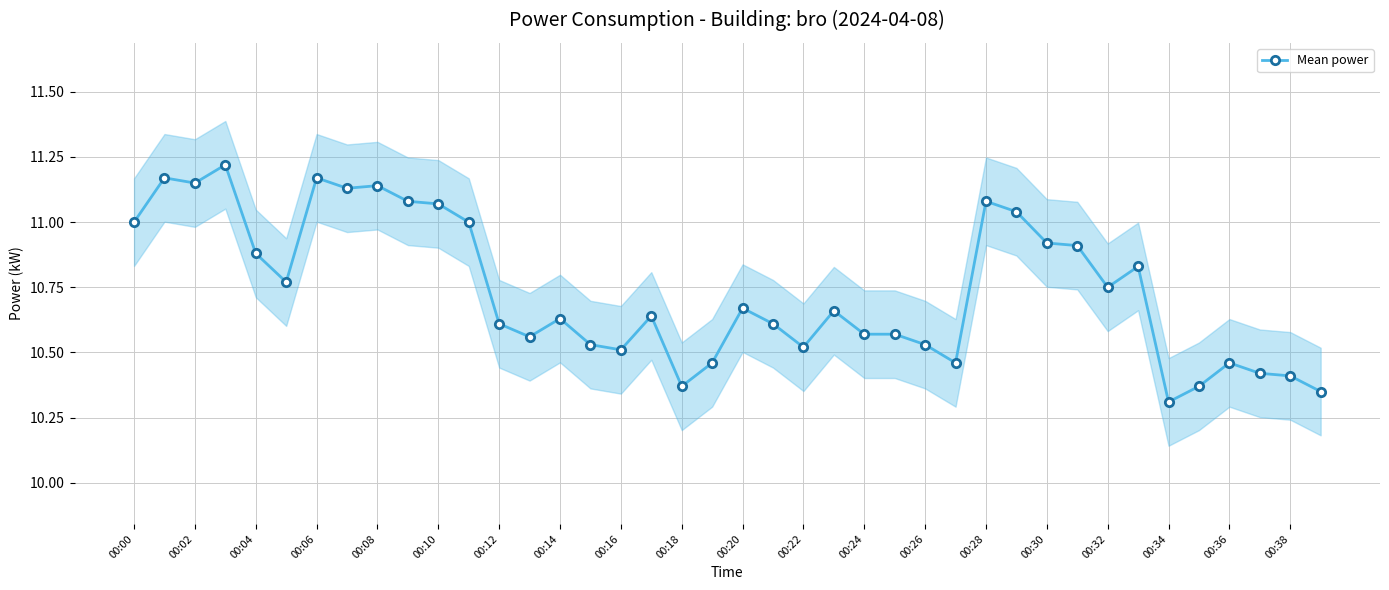

Is this an area chart (filled region under the line)?

No